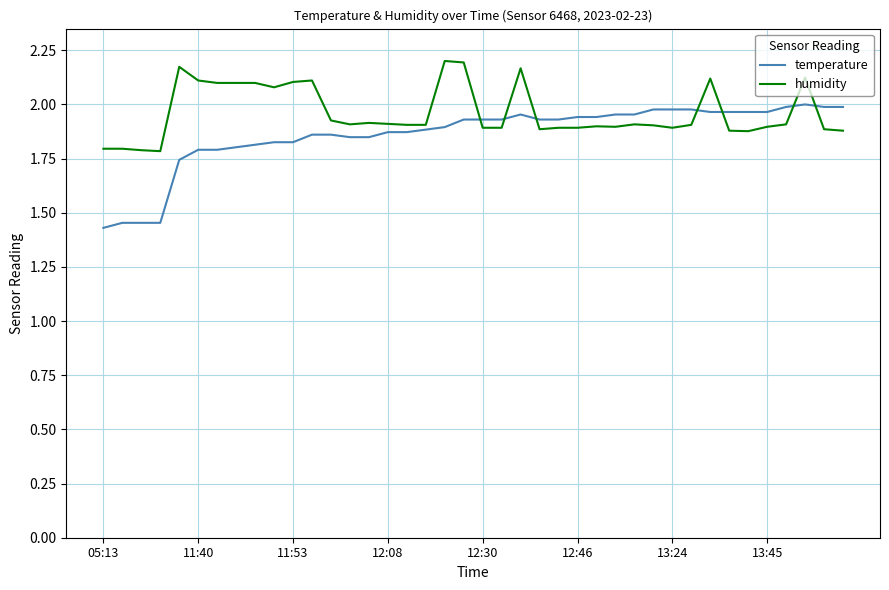

Which series has the largest total across all categories?

humidity